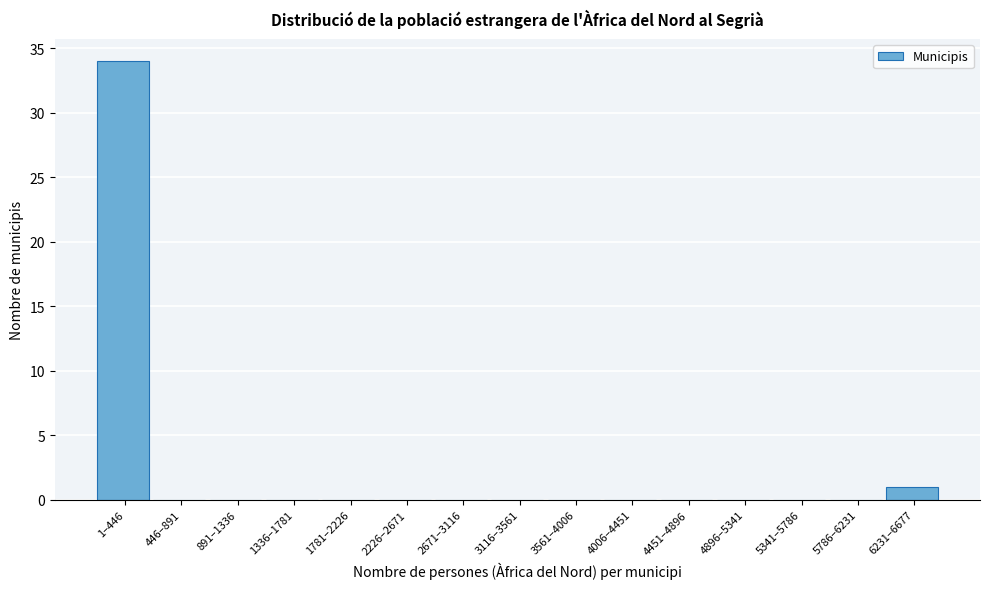

Reading left to right, transcribe all the data shown in this chart.

1–446=34	446–891=0	891–1336=0	1336–1781=0	1781–2226=0	2226–2671=0	2671–3116=0	3116–3561=0	3561–4006=0	4006–4451=0	4451–4896=0	4896–5341=0	5341–5786=0	5786–6231=0	6231–6677=1